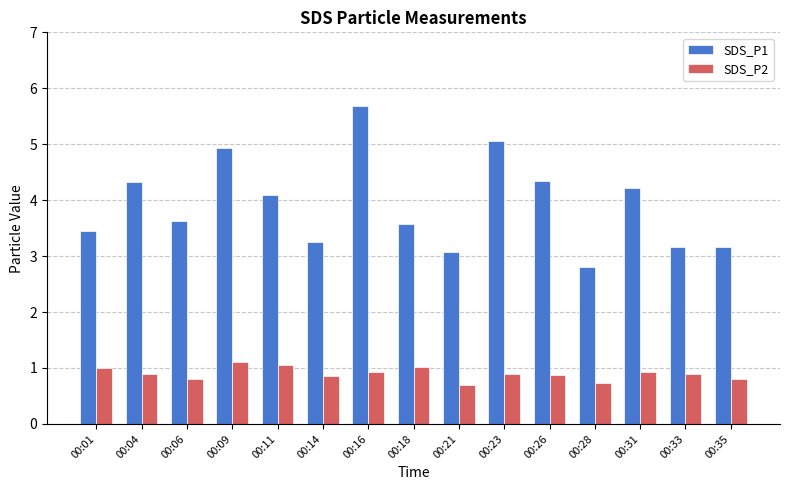

The value of SDS_P1 at 00:35 is 4.3. True or false?

False